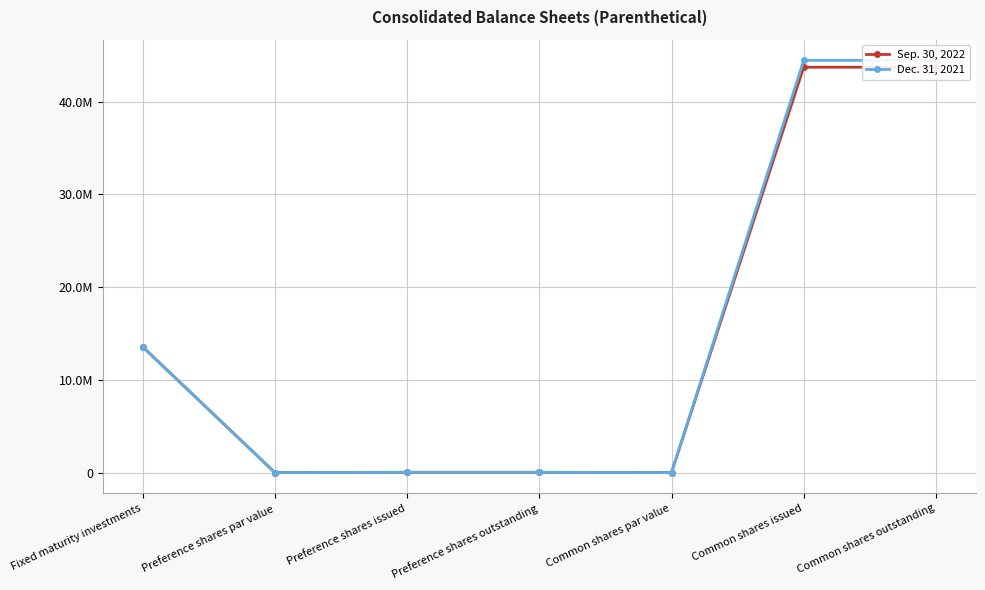

Which series has the largest range (max minus min)?

Dec. 31, 2021